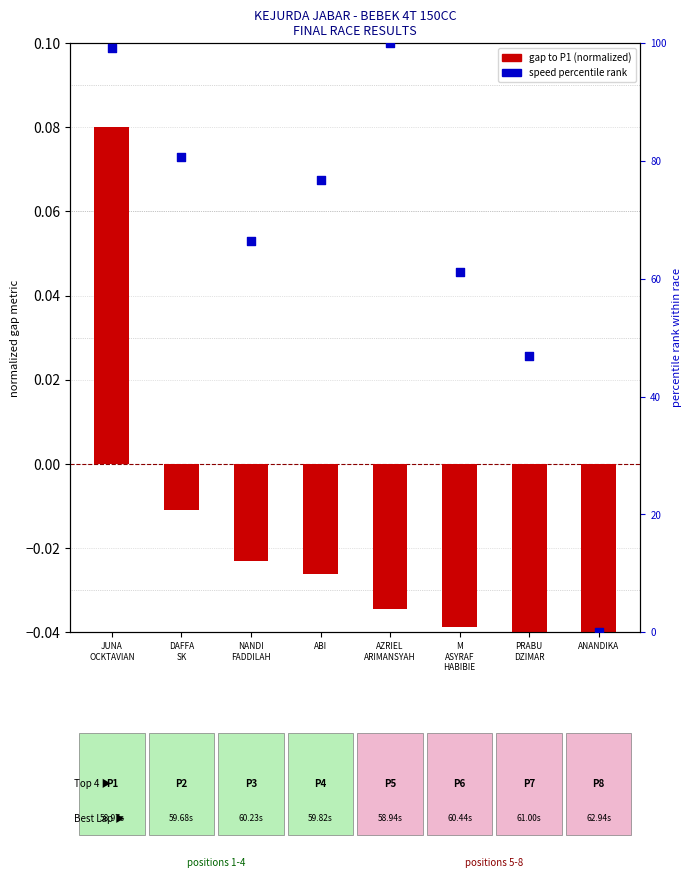

What is the total value across all series at ABI?

76.8